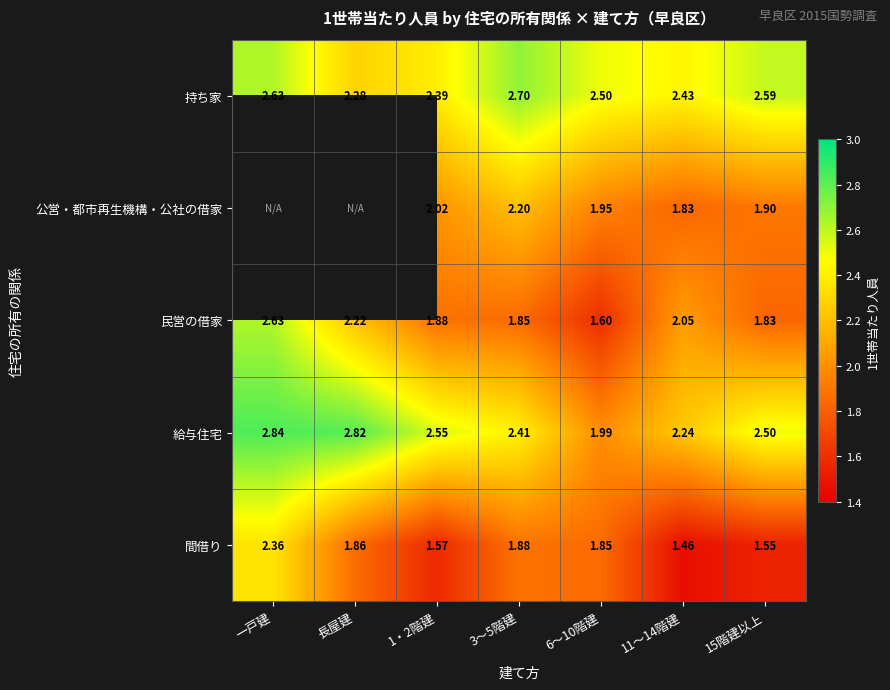

At 6～10階建, list the series in order from smallest to largest.

民営の借家, 間借り, 公営・都市再生機構・公社の借家, 給与住宅, 持ち家